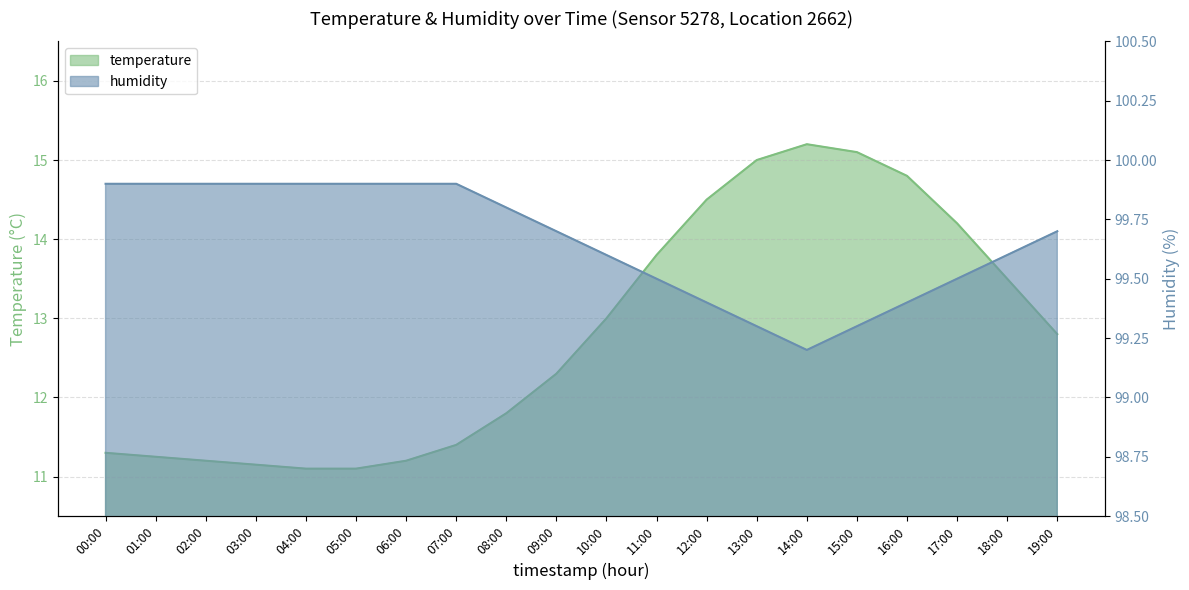

At which label does humidity reach its minimum?

14:00